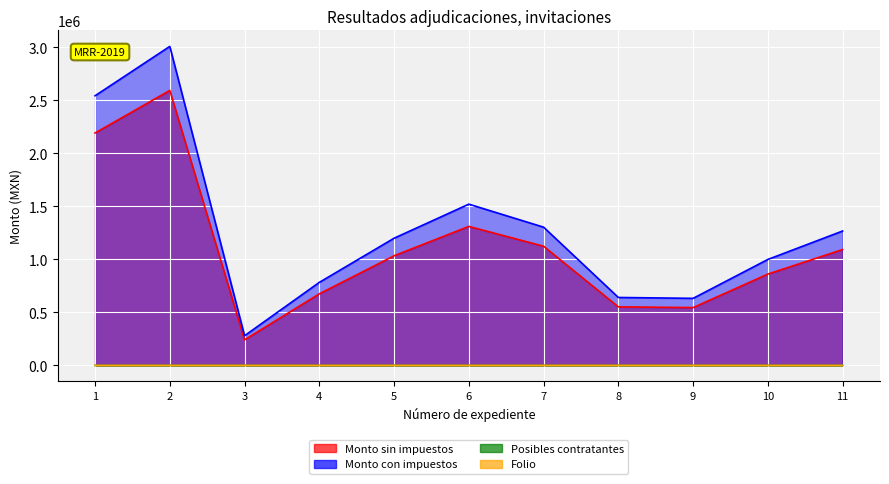

At which label does Monto con impuestos first exceed 1199484?

1